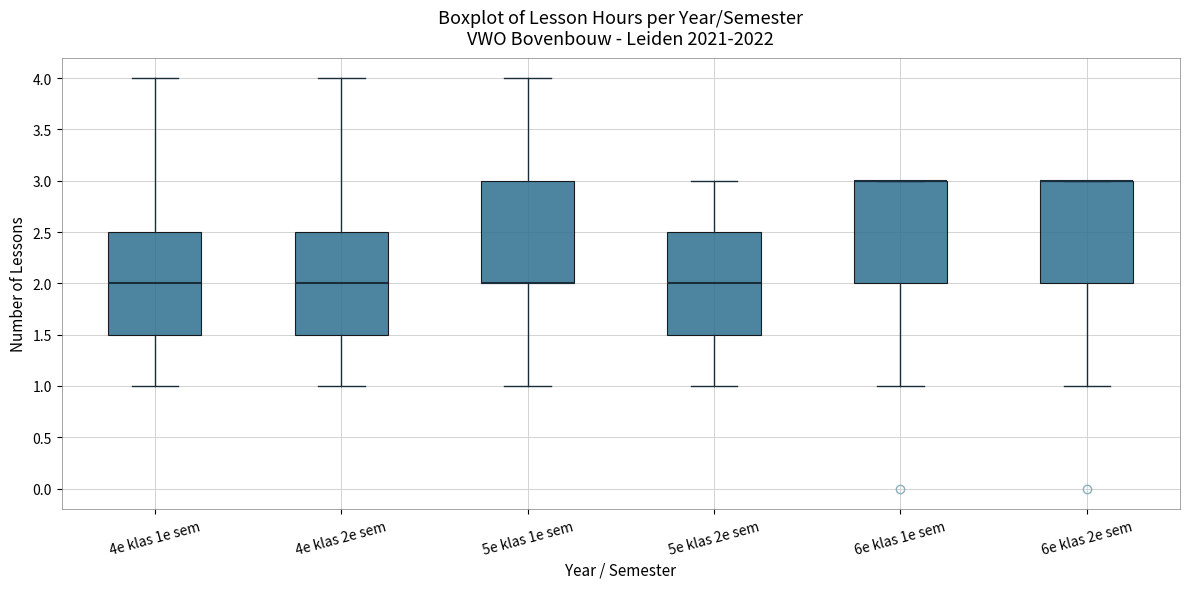

Reading left to right, read every box against the y-axis: the position of its median line, the range the box covers, and the ends of its whiskers. The values are not printed on the chart, so give them approximately, as read against the axis.

4e klas 1e sem: median 2.0, box 1.5 to 2.5, whiskers 1.0 to 4.0
4e klas 2e sem: median 2.0, box 1.5 to 2.5, whiskers 1.0 to 4.0
5e klas 1e sem: median 2.0 (drawn on the box's lower edge), box 2.0 to 3.0, whiskers 1.0 to 4.0
5e klas 2e sem: median 2.0, box 1.5 to 2.5, whiskers 1.0 to 3.0
6e klas 1e sem: median 3.0 (drawn on the box's upper edge), box 2.0 to 3.0, whiskers 1.0 to 3.0
6e klas 2e sem: median 3.0 (drawn on the box's upper edge), box 2.0 to 3.0, whiskers 1.0 to 3.0